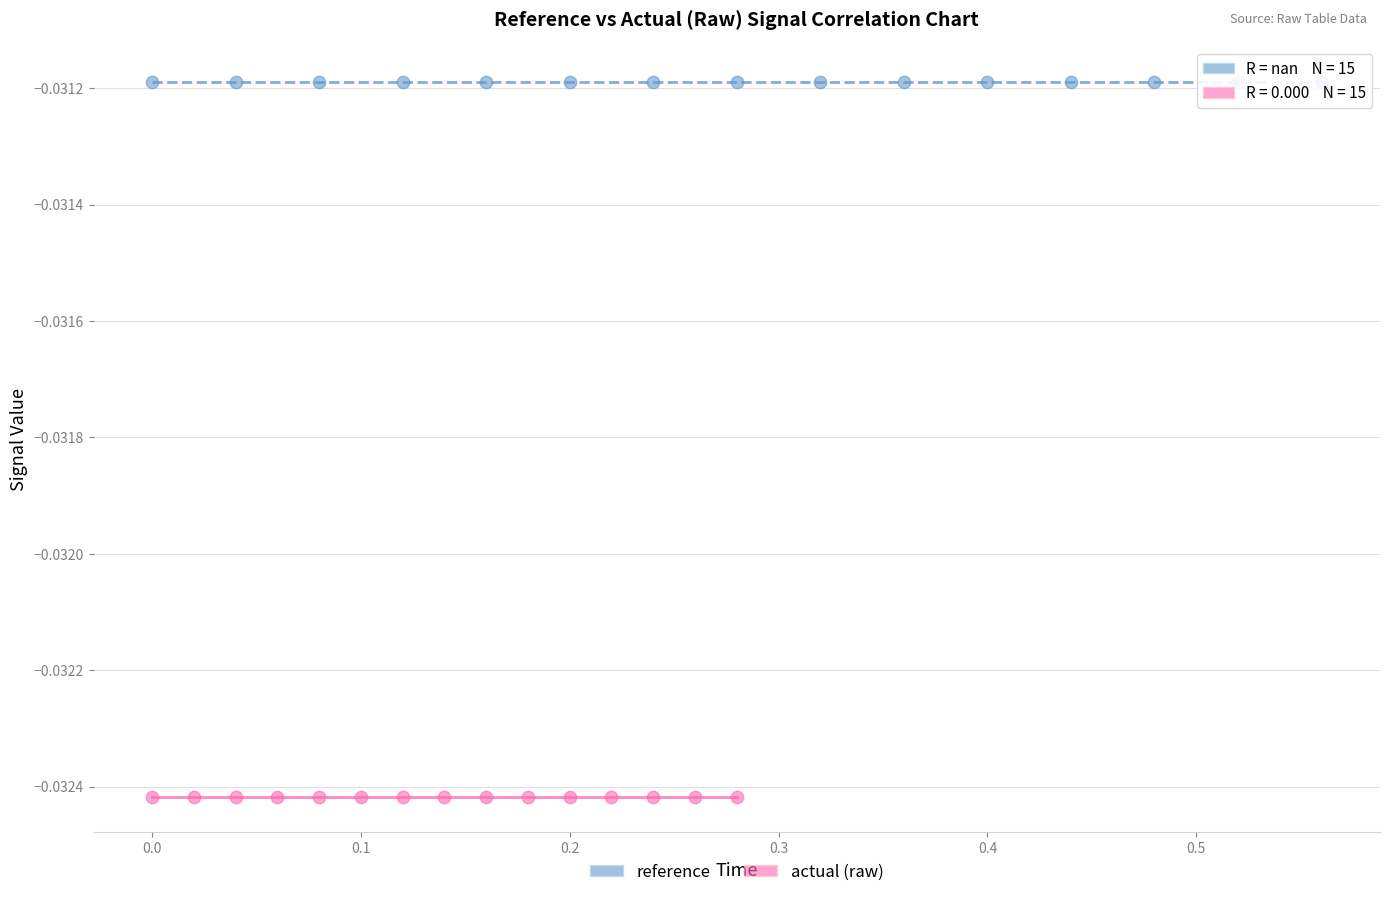

Which series reaches the maximum Y coordinate?

reference